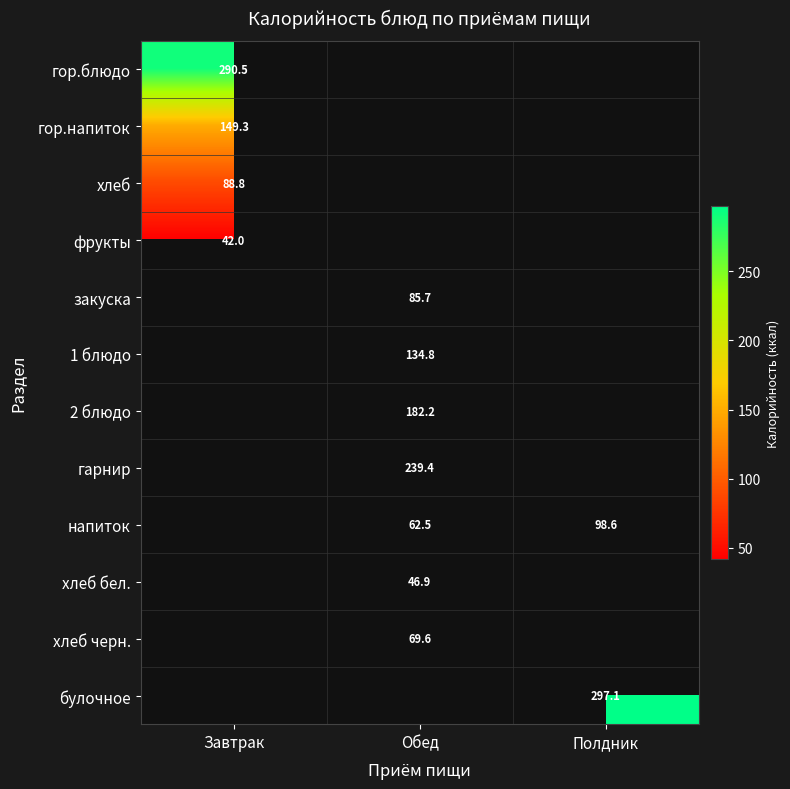

The закуска series shows 116.4 at Обед. True or false?

False